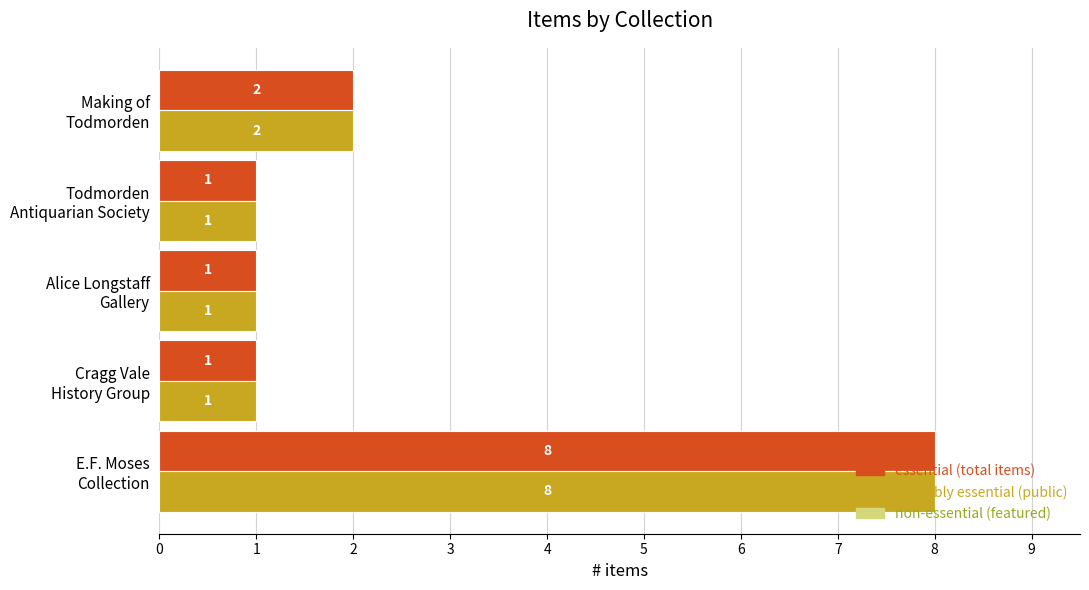

What is the greatest value displayed?

8